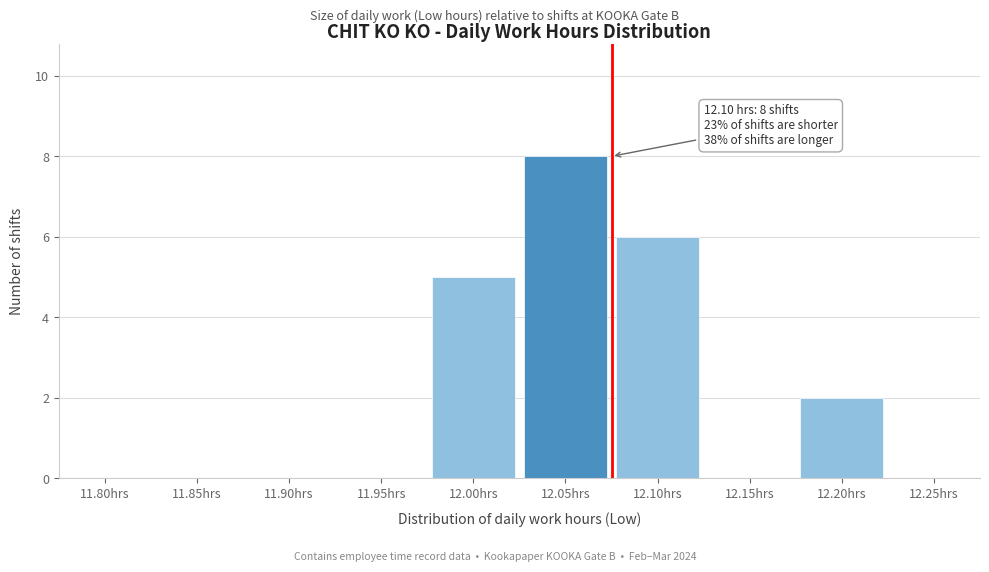

Reading left to right, what are all the values shown in this chart?

11.80hrs=0	11.85hrs=0	11.90hrs=0	11.95hrs=0	12.00hrs=5	12.05hrs=8	12.10hrs=6	12.15hrs=0	12.20hrs=2	12.25hrs=0